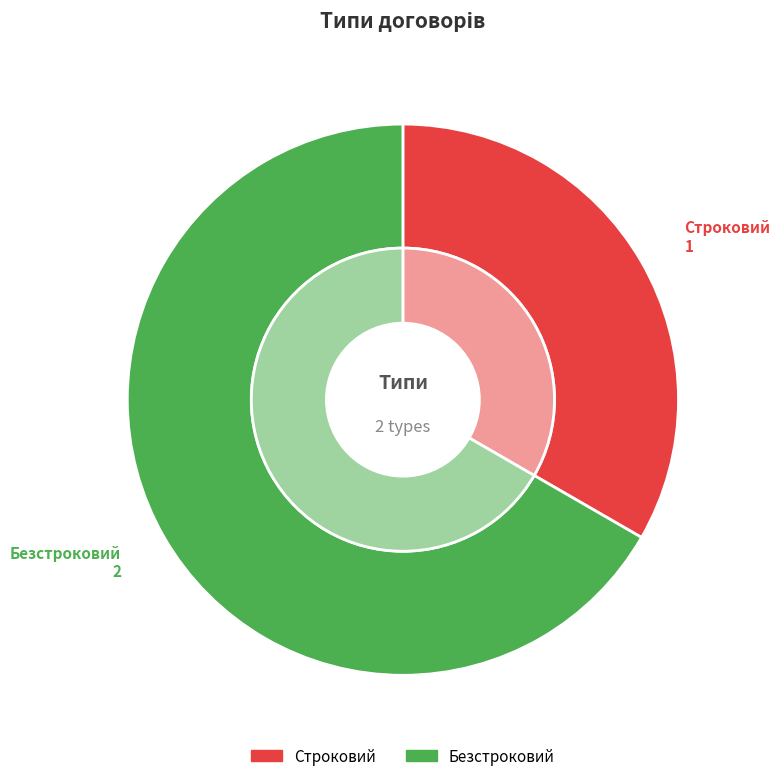

To the nearest percent, what is the average slice percentage?

50%